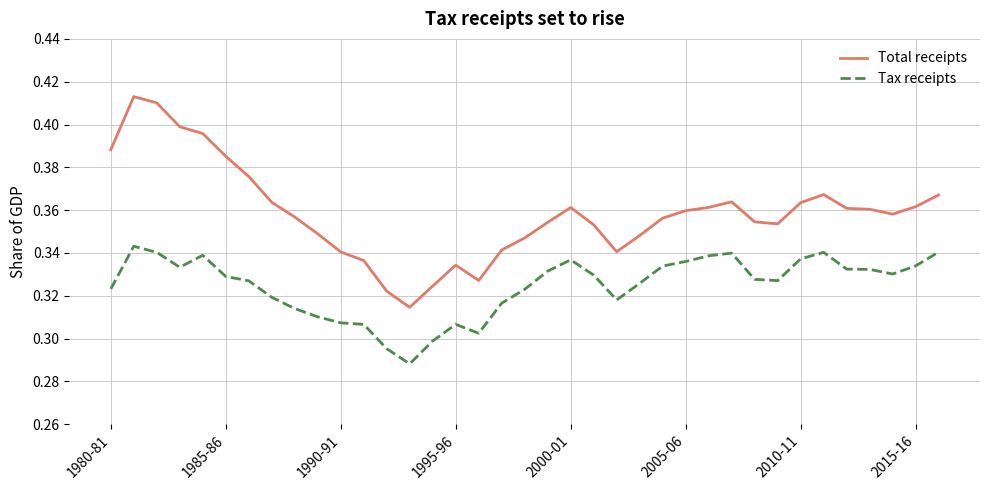

Which series has the largest total across all categories?

Total receipts